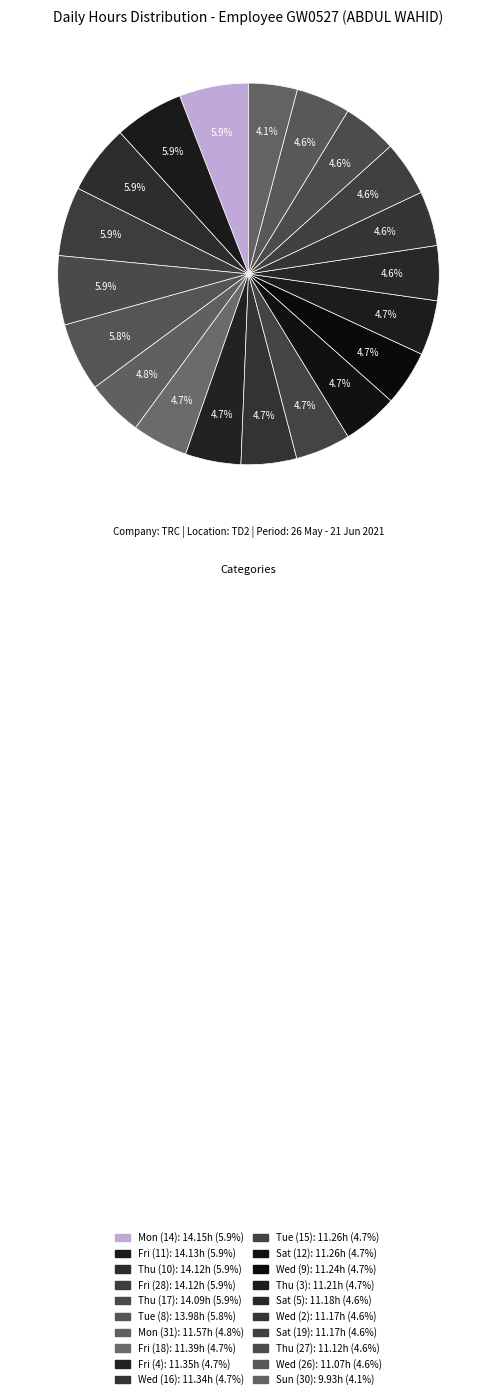

Which category has the smallest portion of the pie?

Sun (30)